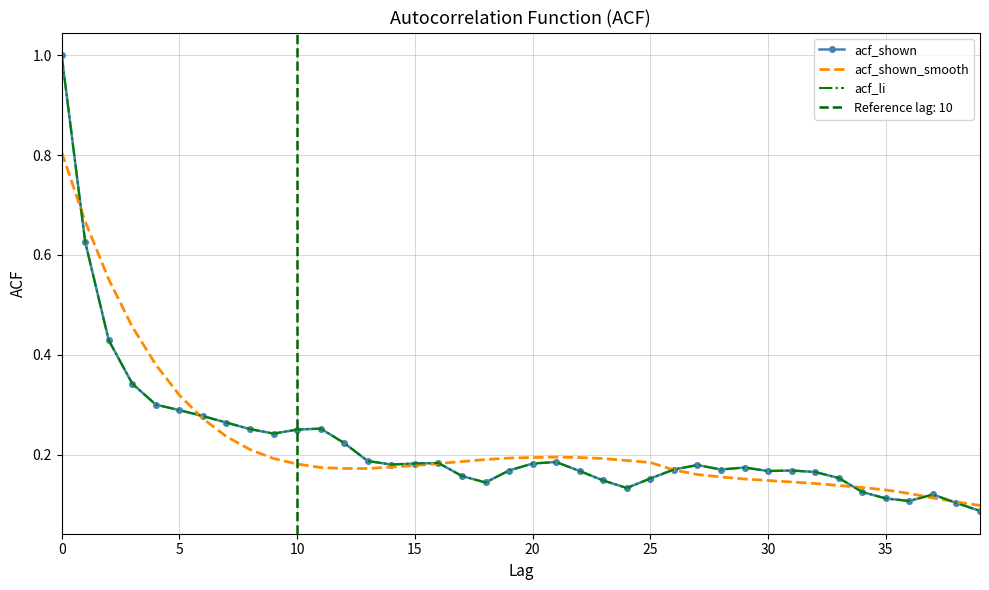

At 15, list the series in order from largest to smallest.

acf_shown_smooth, acf_shown, acf_li